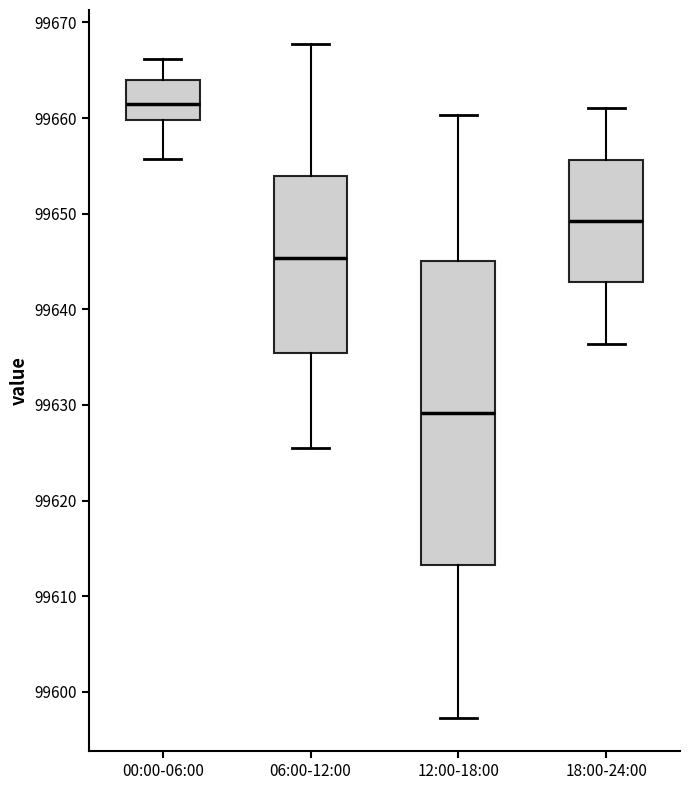

Comparing the boxes themselves (not the whiskers), which one is the tallest?

12:00-18:00